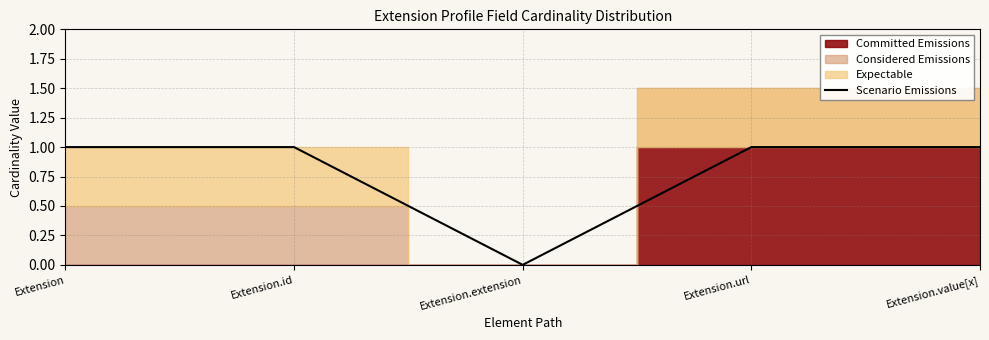

At which label is the value closest to 0?

Extension.extension